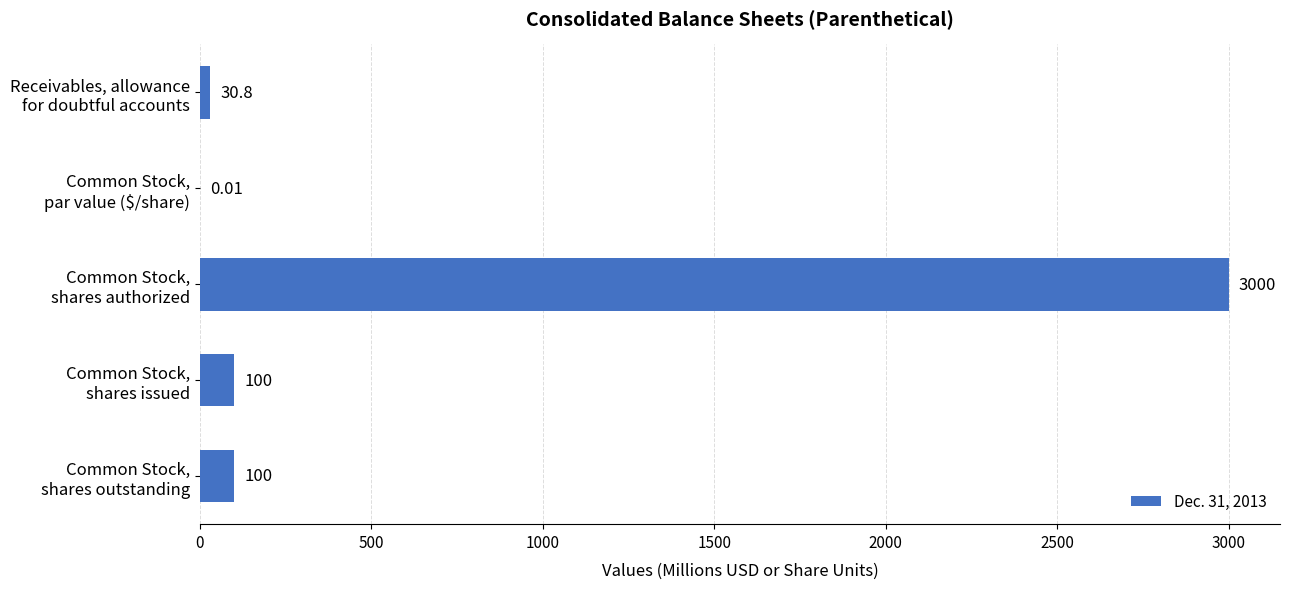

How many series are shown in this chart?

1